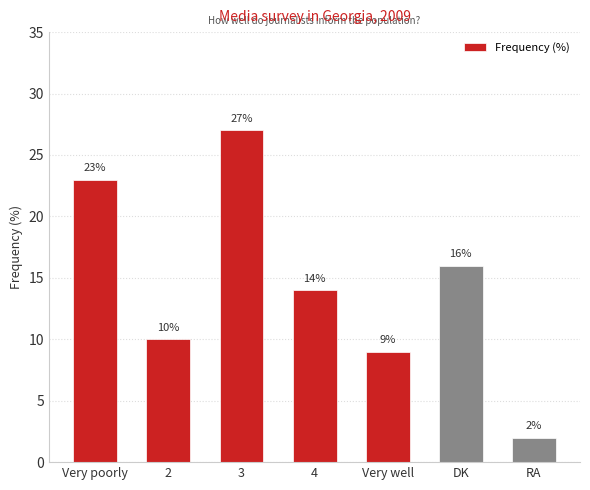

At which category does the chart reach its peak across all series?

3